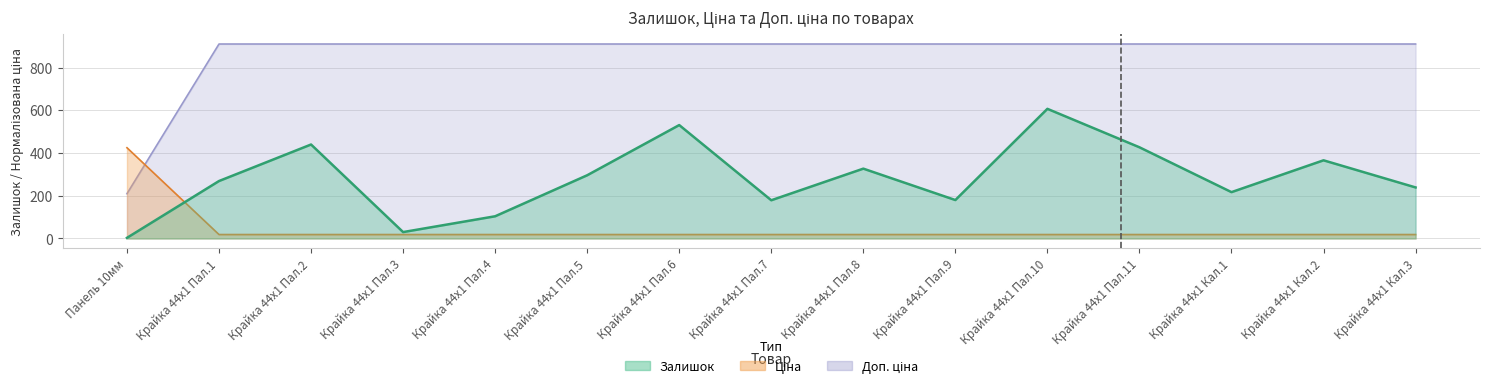

Rank the series by their maximum value, from highest to lowest.

Ціна, Залишок, Доп. ціна